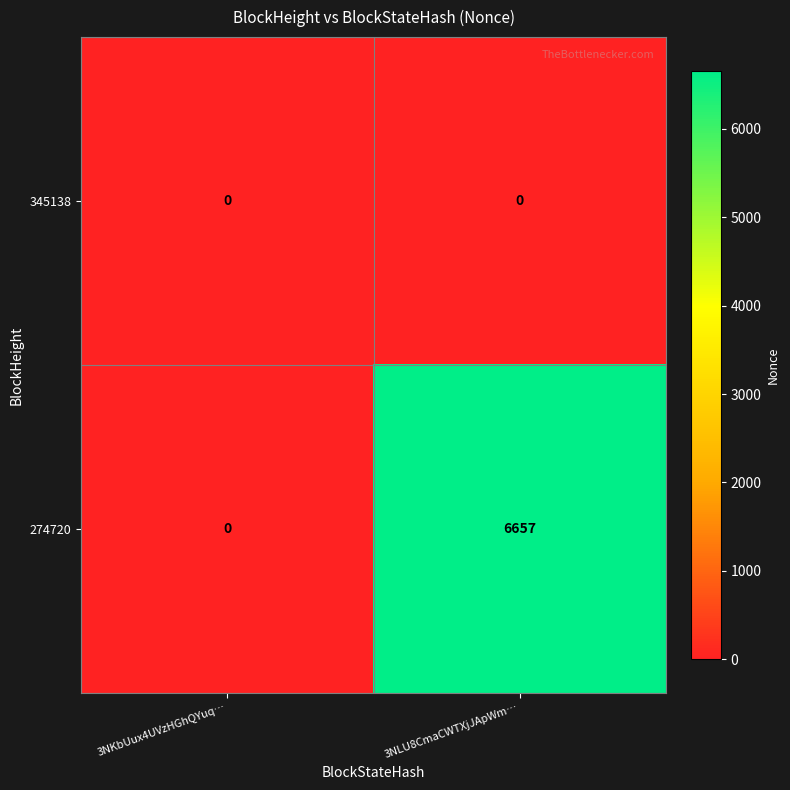

Which category has the lowest value in the 274720 series?

3NKbUux4UVzHGhQYuq…